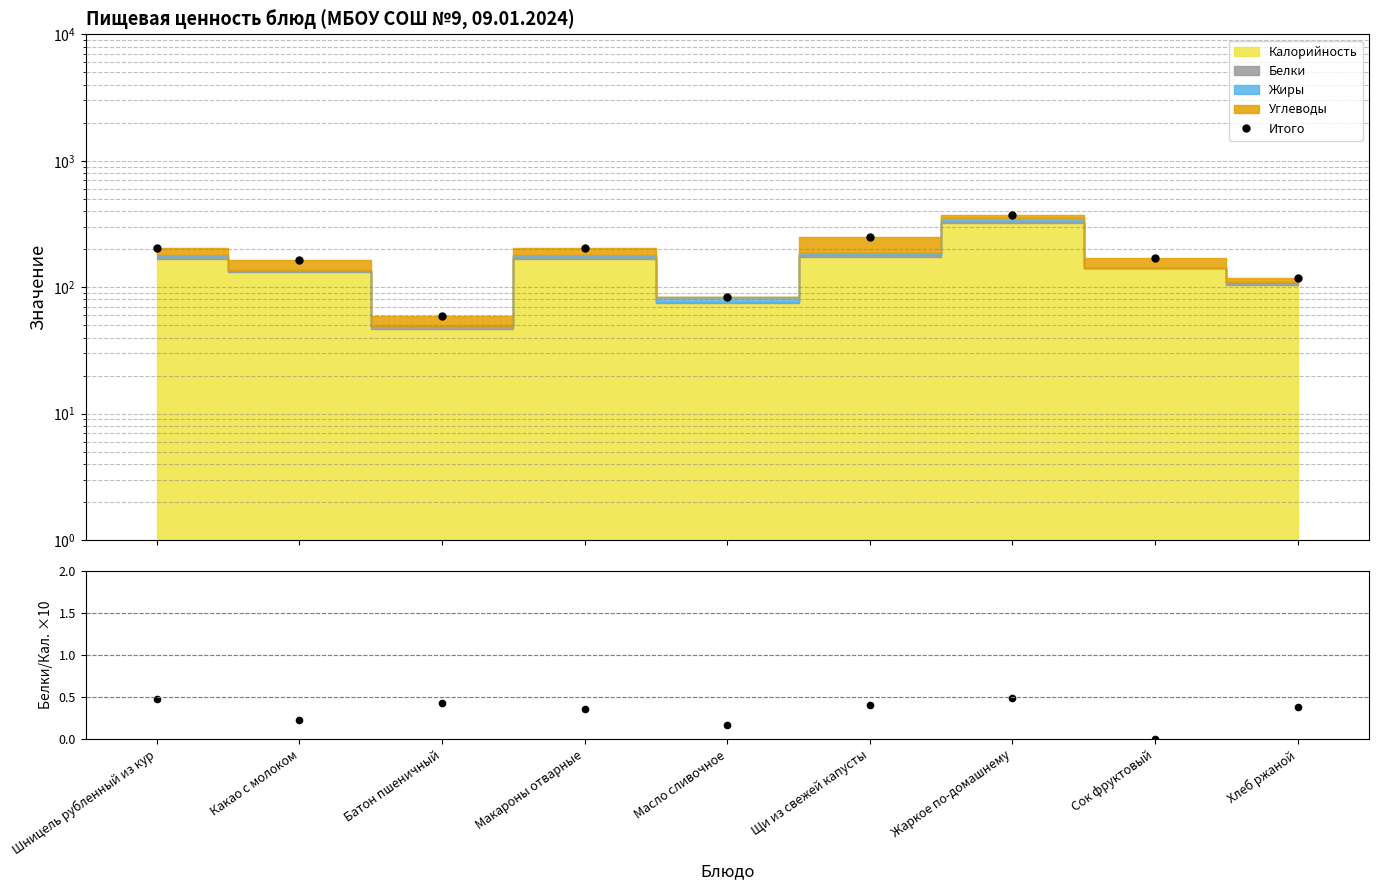

How many lines are shown in the chart?

2